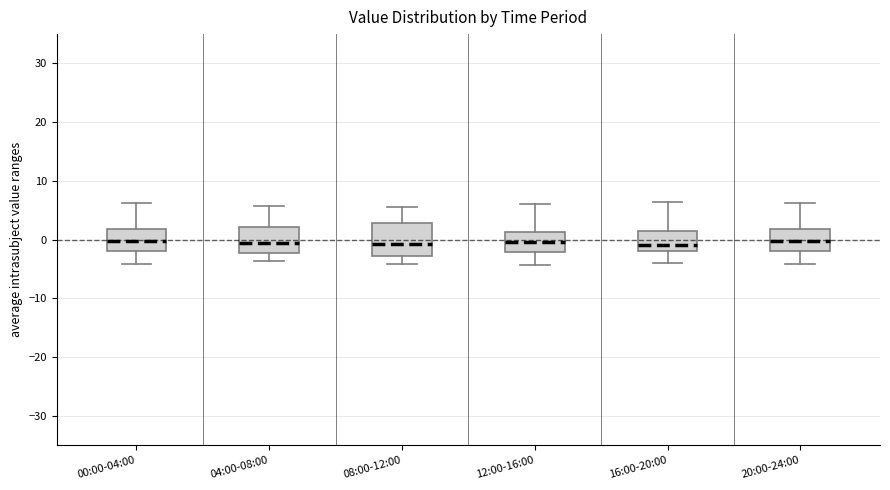

Comparing the boxes themselves (not the whiskers), which one is the tallest?

08:00-12:00